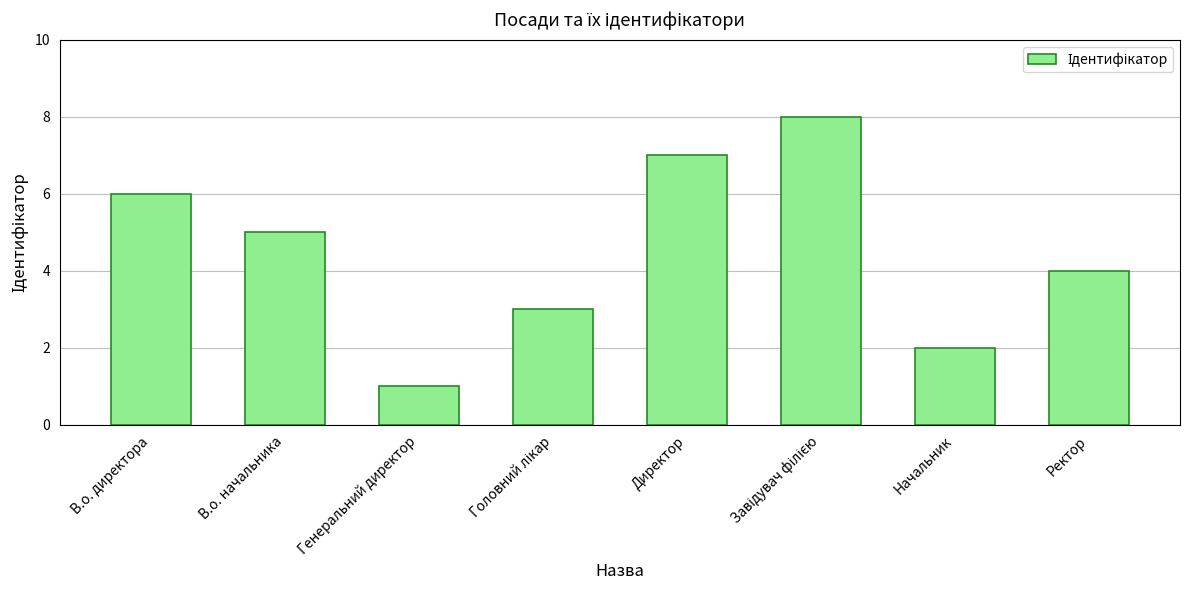

Approximately how many times larger is the value at Генеральний директор compared to Начальник?

0.5